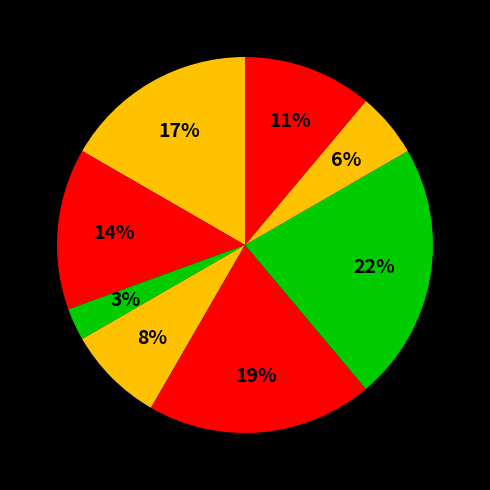

How many segments does this pie chart have?

8